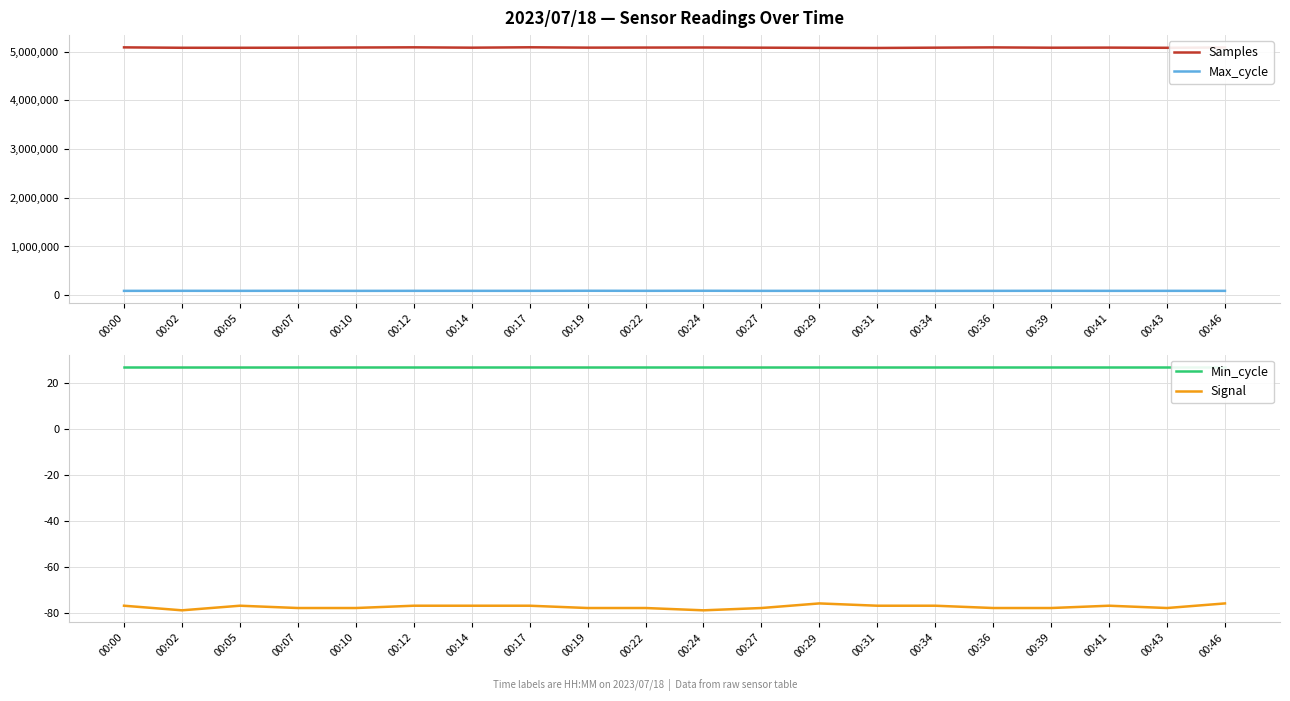

What are all the series names shown in the legend?

Samples, Max_cycle, Min_cycle, Signal